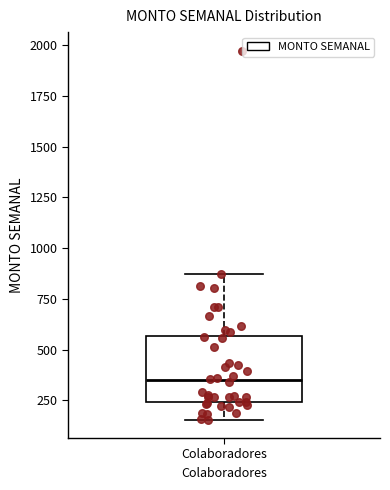

Read this box plot against the y-axis: the position of the median line, the range covered by the box, and the ends of both whiskers. The values are not printed on the chart, so give them approximately, as read against the axis.

median 350, box 250 to 550, whiskers 150 to 850